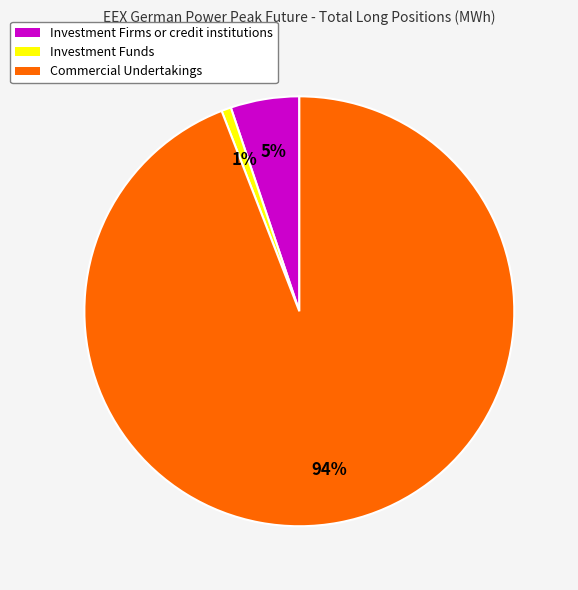

The Investment Funds slice represents 9% of the pie. True or false?

False